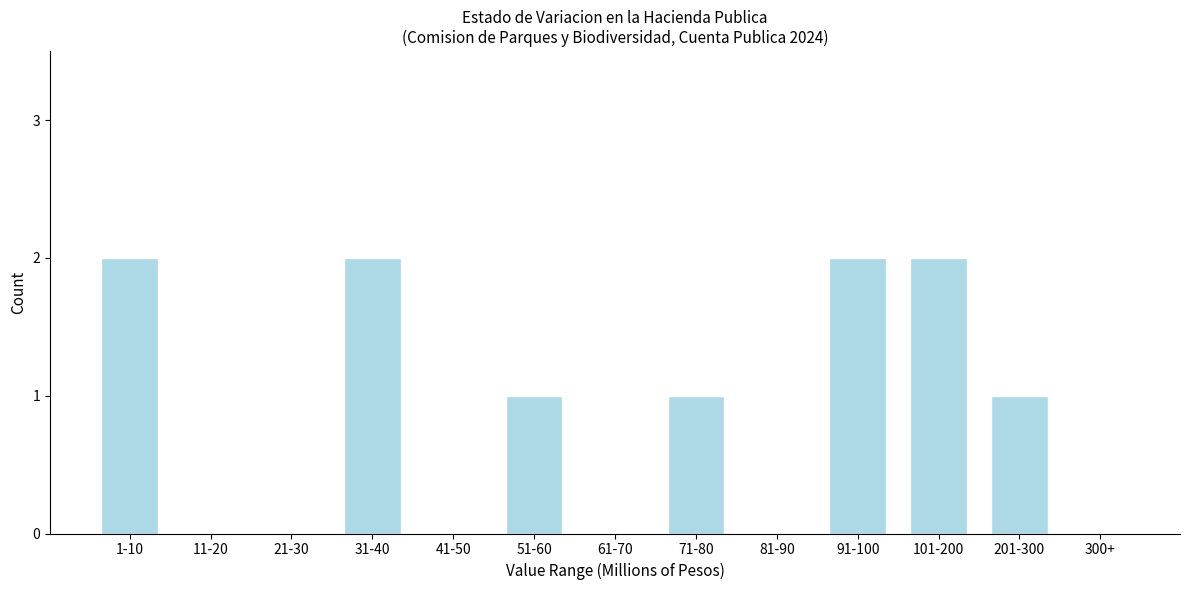

Reading left to right, extract all data points from this chart.

1-10=2	11-20=0	21-30=0	31-40=2	41-50=0	51-60=1	61-70=0	71-80=1	81-90=0	91-100=2	101-200=2	201-300=1	300+=0